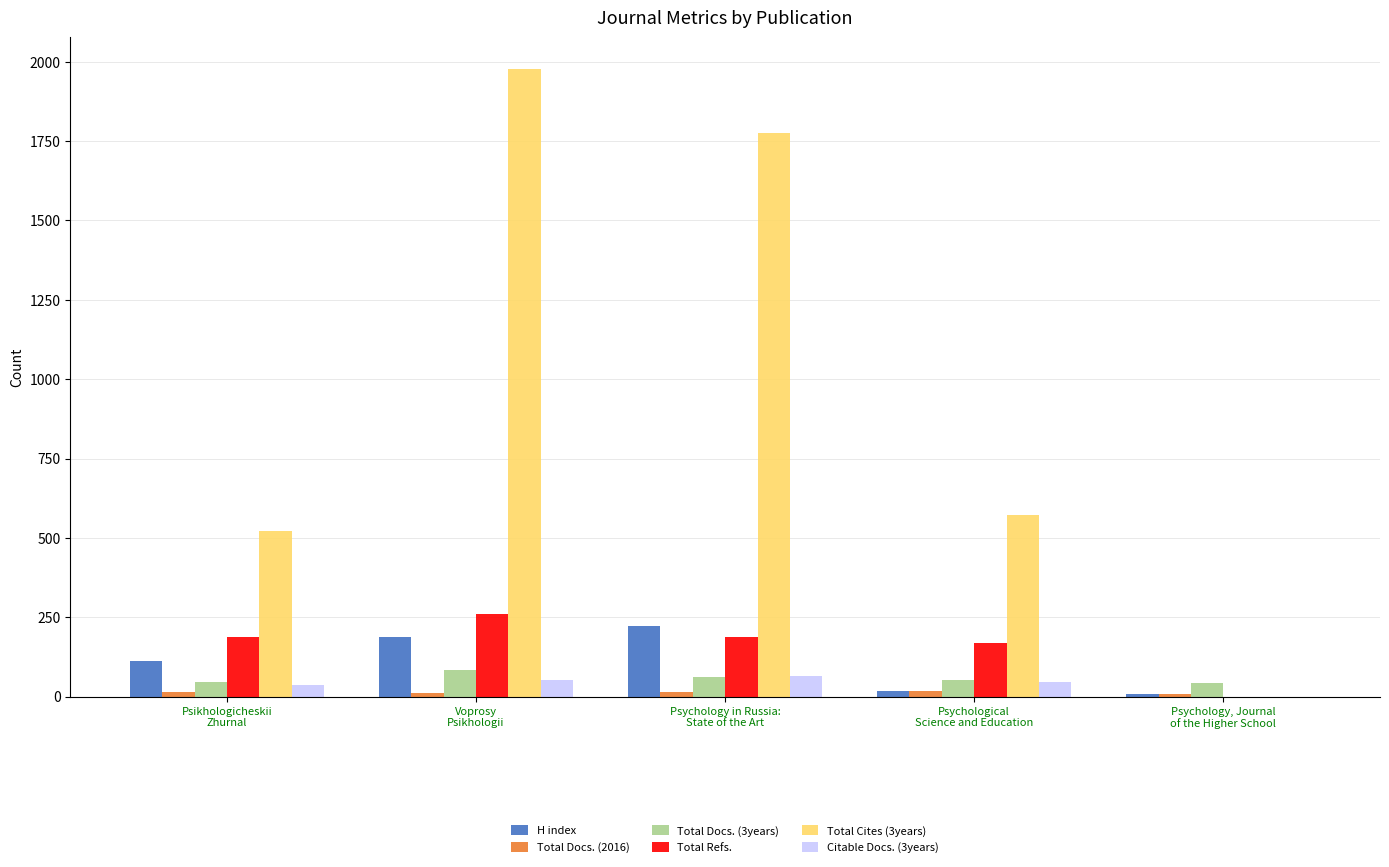

What is the sum of all Total Refs. values?

802